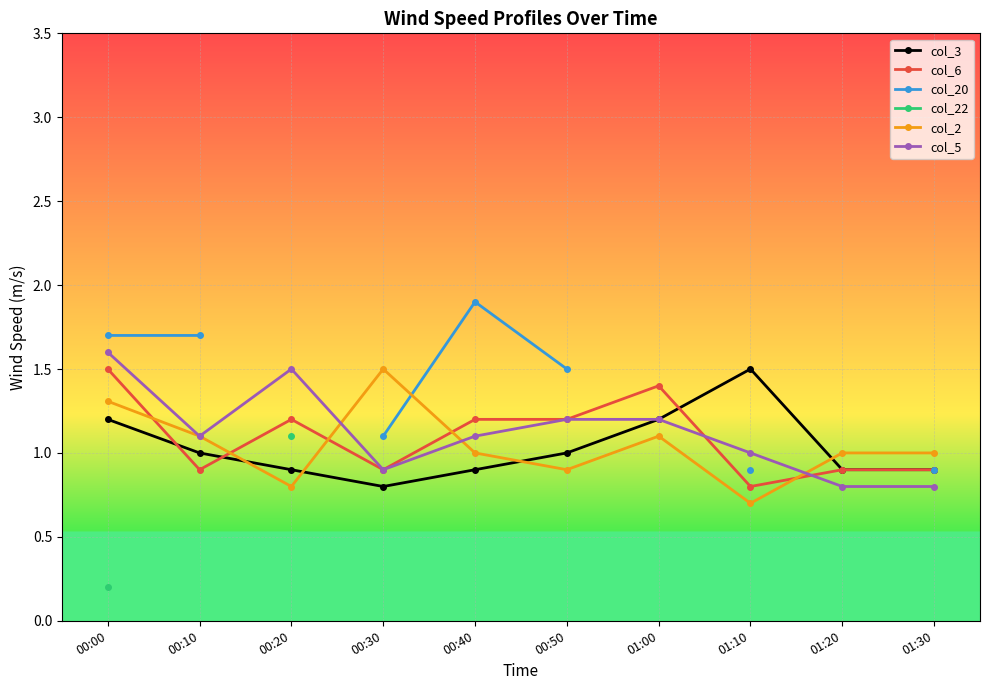

What is the difference between the second highest and second lowest values in the col_2 series?

0.5